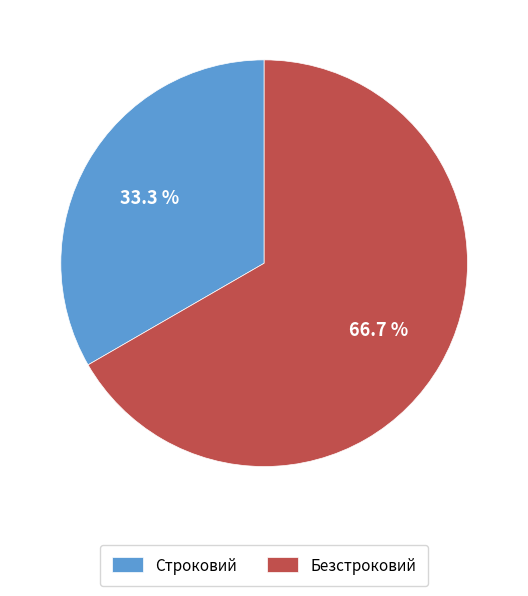

Count the number of slices in the pie.

2